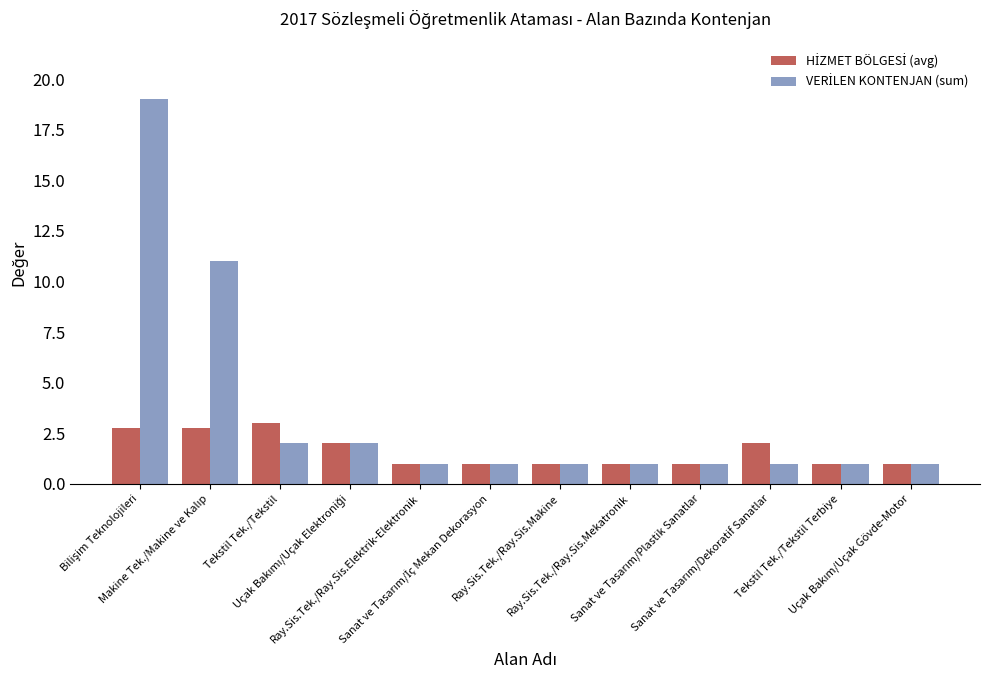

What is the smallest value displayed?

1.0